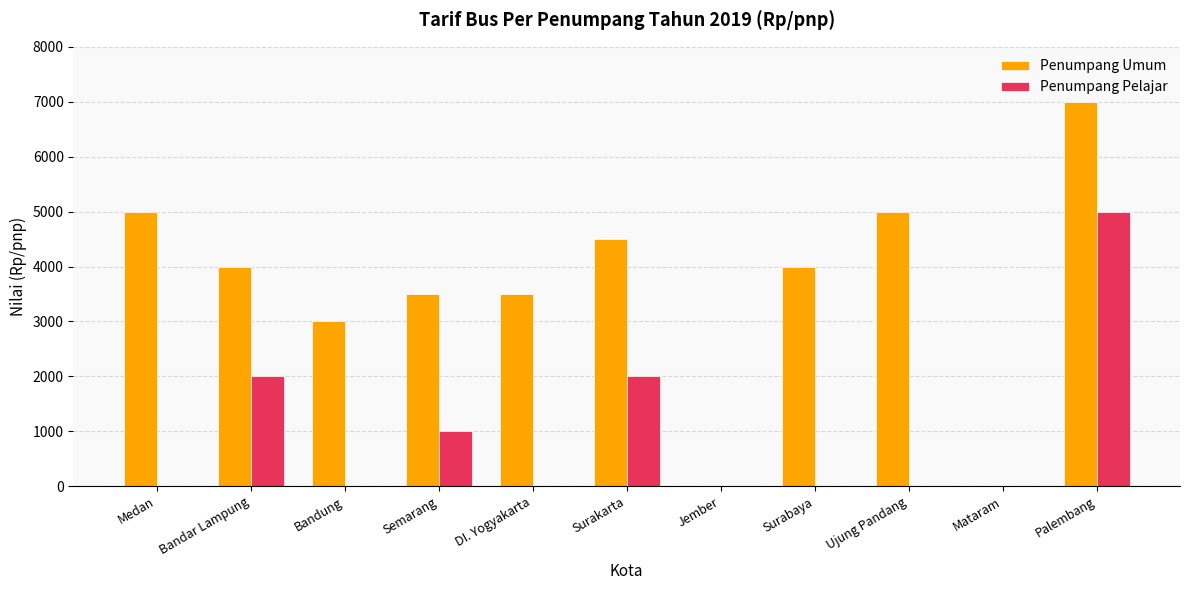

True or false: Penumpang Pelajar has a value of 3463 at Ujung Pandang.

False